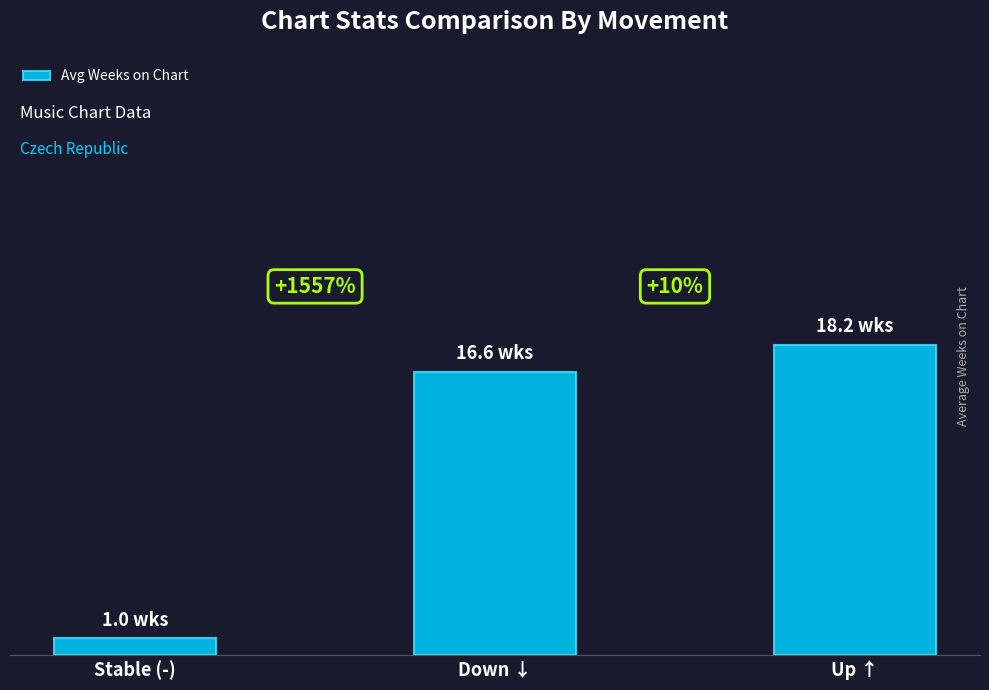

The chart shows a value of 11.3 at Up ↑. True or false?

False